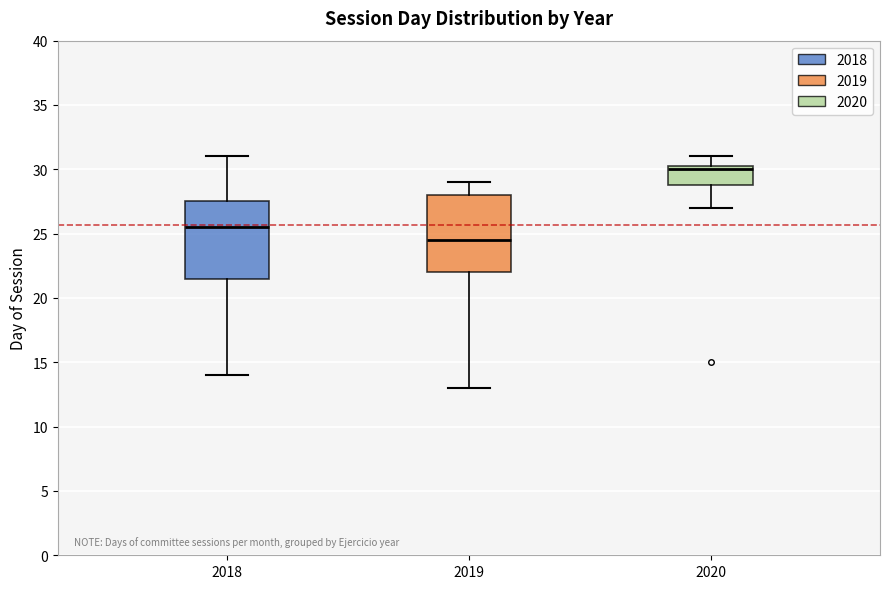

Where does the median line of the box at x = 2020 sit on the y-axis? The values are not printed on the chart, so give them approximately, as read against the axis.

30.0